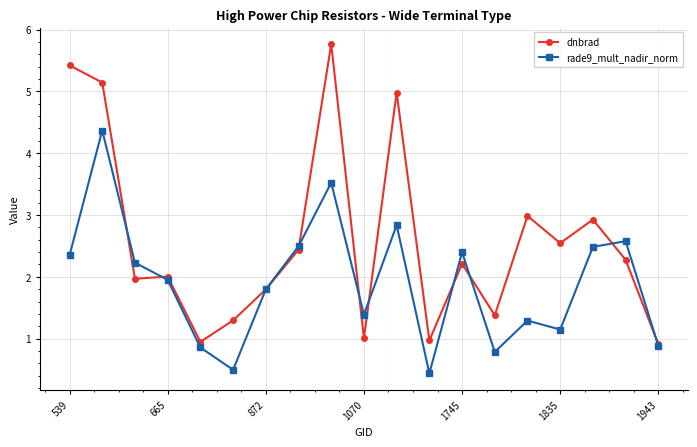

Rank the series by their maximum value, from highest to lowest.

dnbrad, rade9_mult_nadir_norm